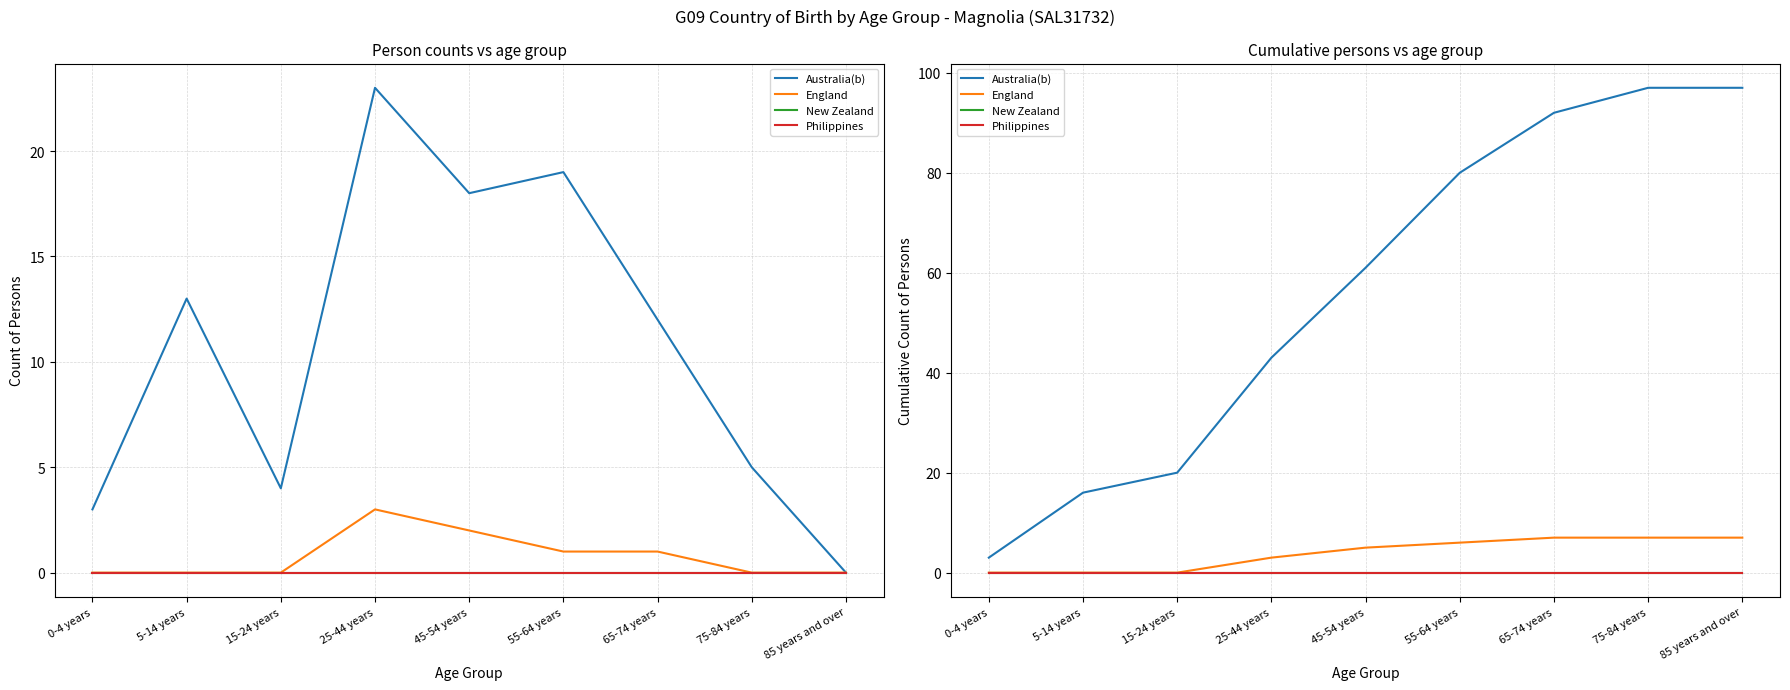

Count the number of data series in this chart.

4